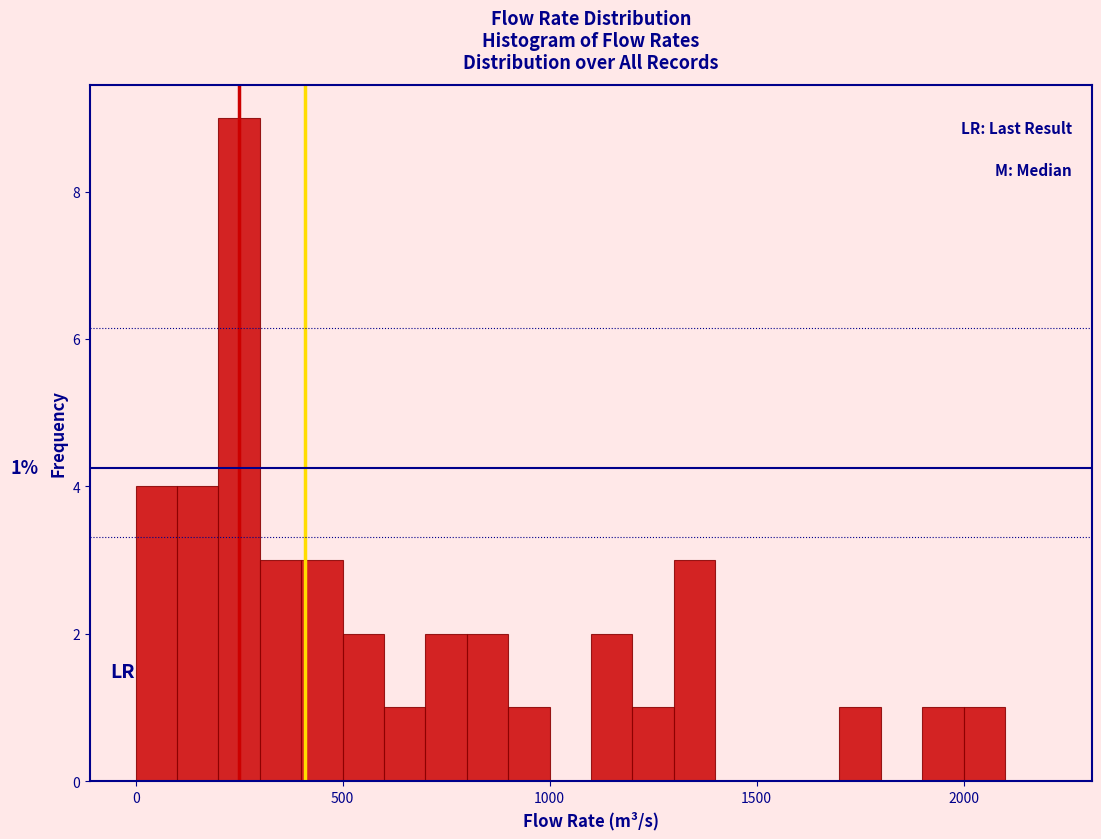

Read against the x-axis, roughly where is the centre of the tallest bar?

250